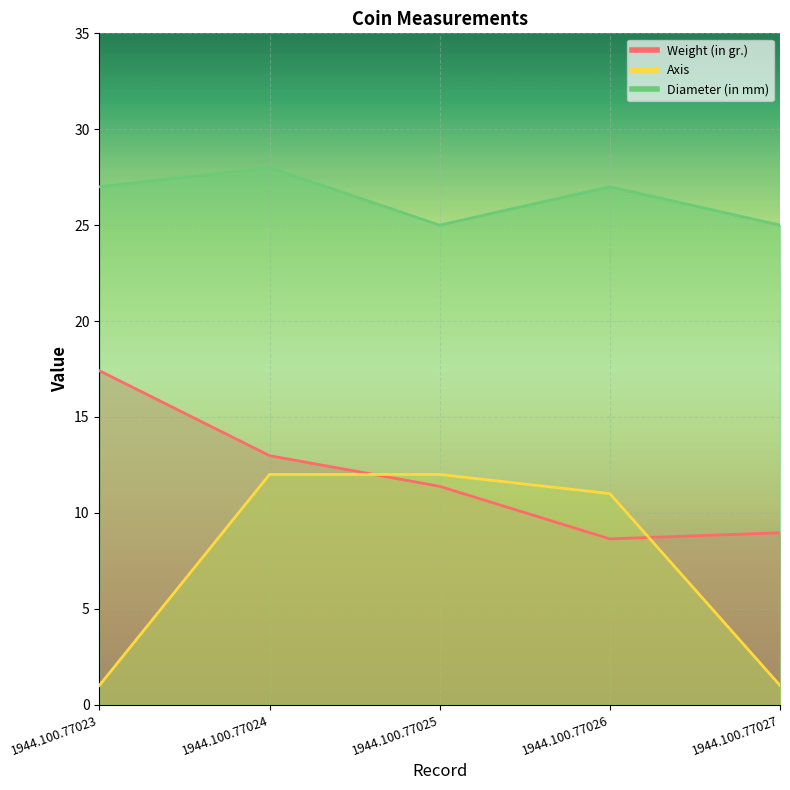

The value of Diameter (in mm) at 1944.100.77024 is 28.0. True or false?

True